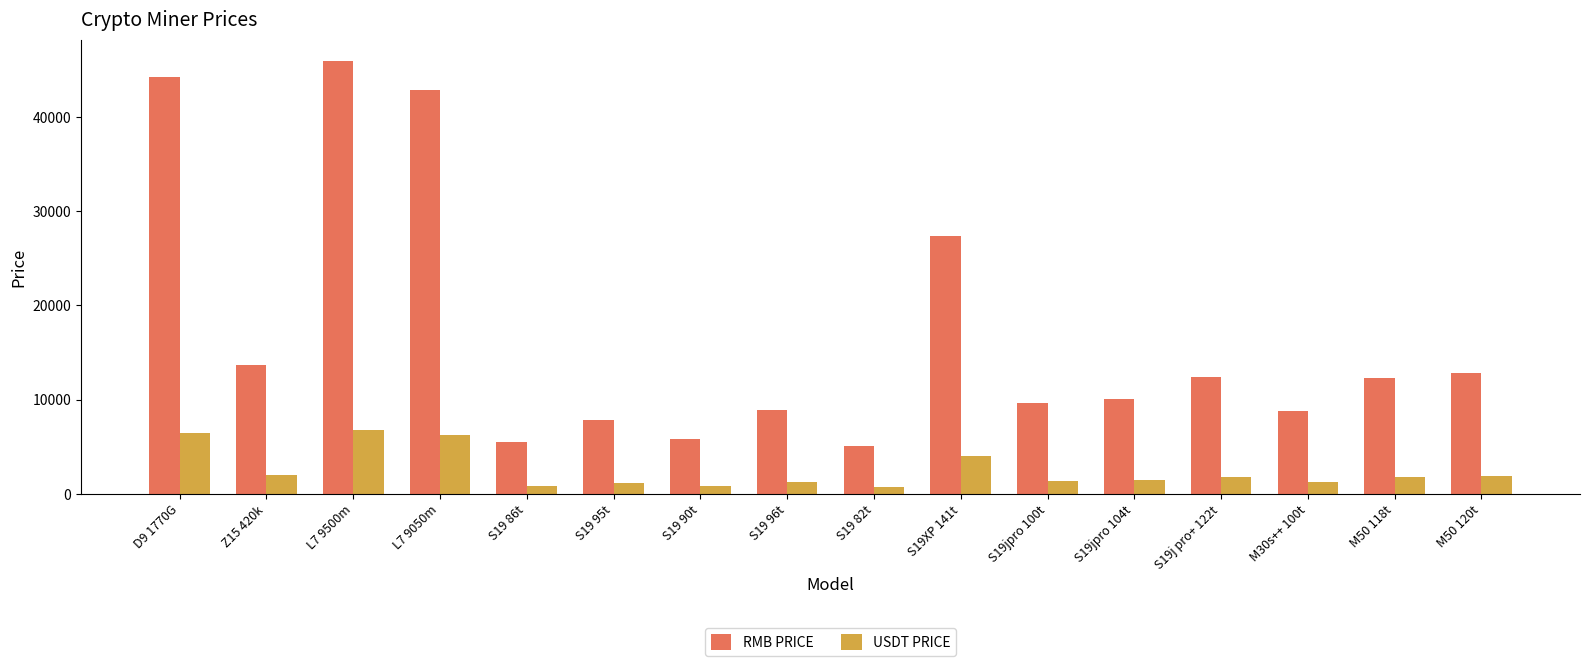

How many categories are shown in the chart?

16